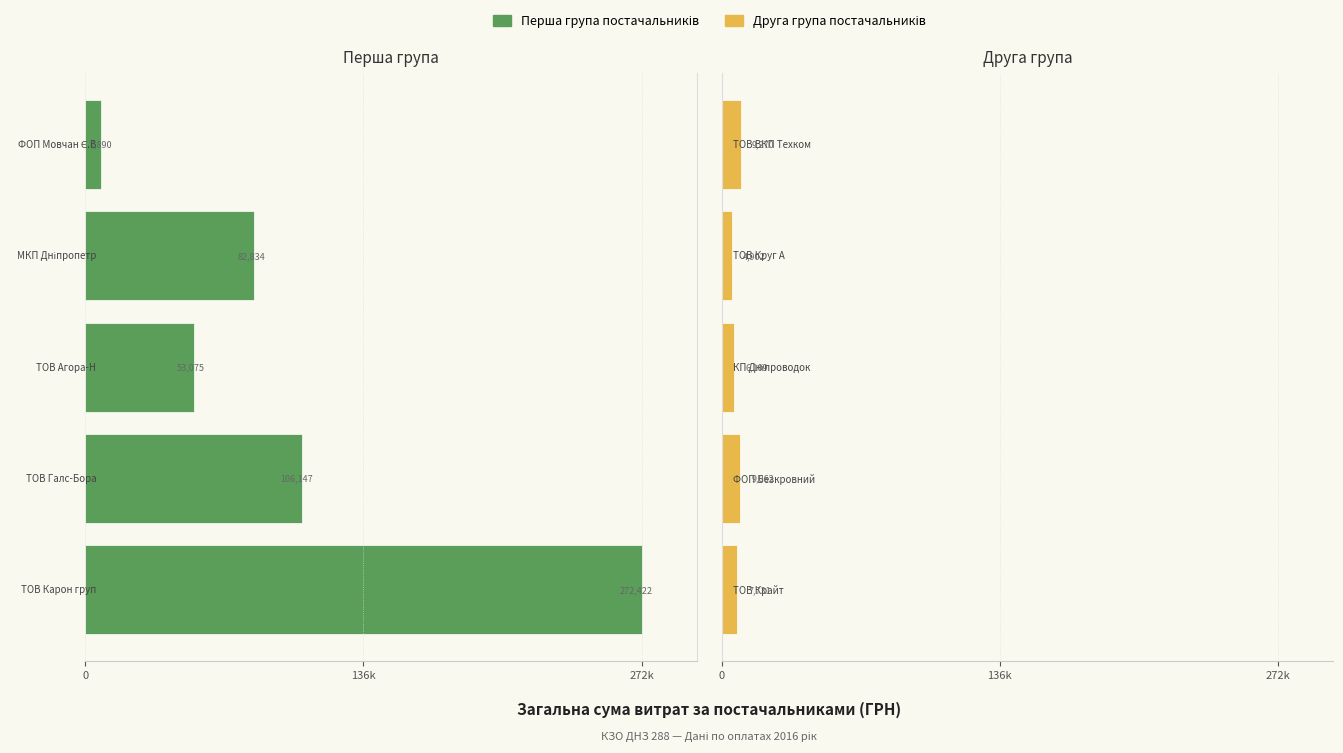

How many values in the Перша група series are below -82834?

2